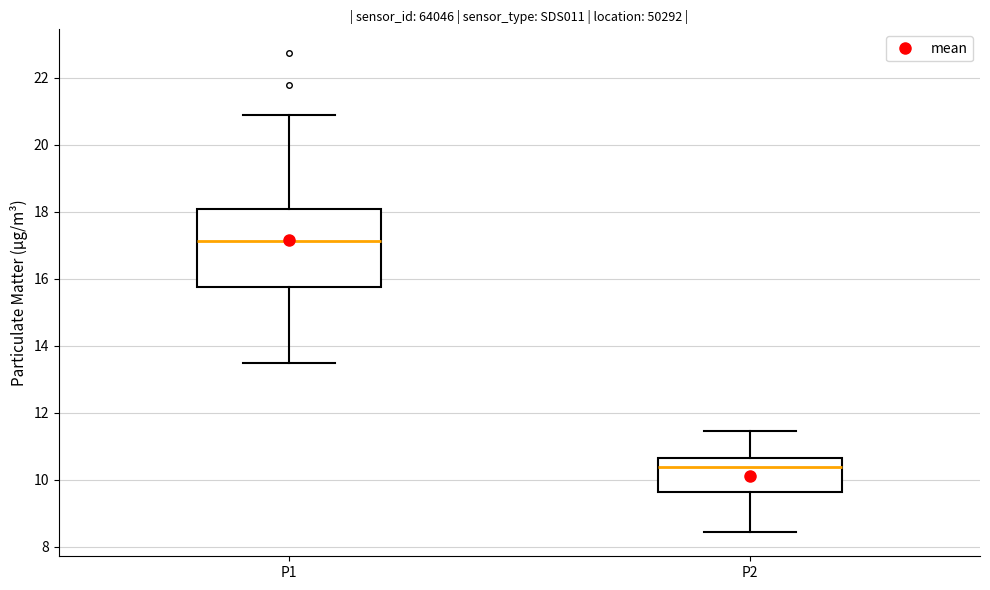

Comparing the boxes themselves (not the whiskers), which one is the tallest?

P1